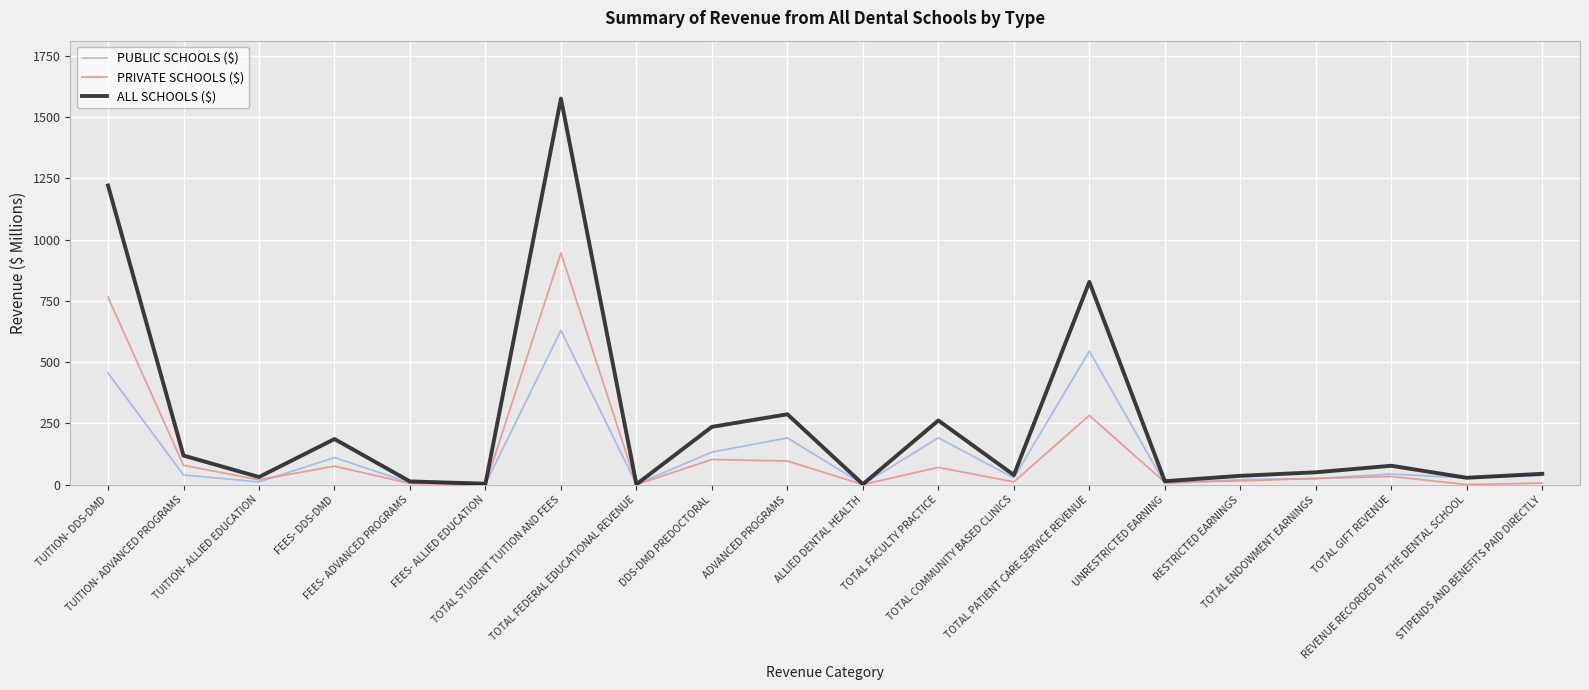

Which series has the widest spread of values?

ALL SCHOOLS ($)